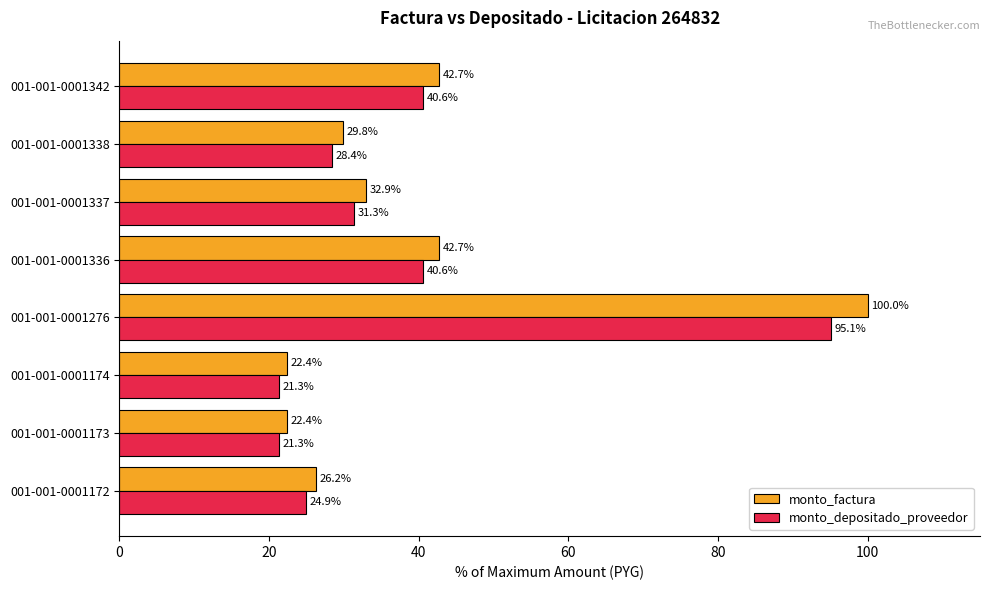

Between 001-001-0001337 and 001-001-0001342, which series saw the biggest shift?

monto_factura